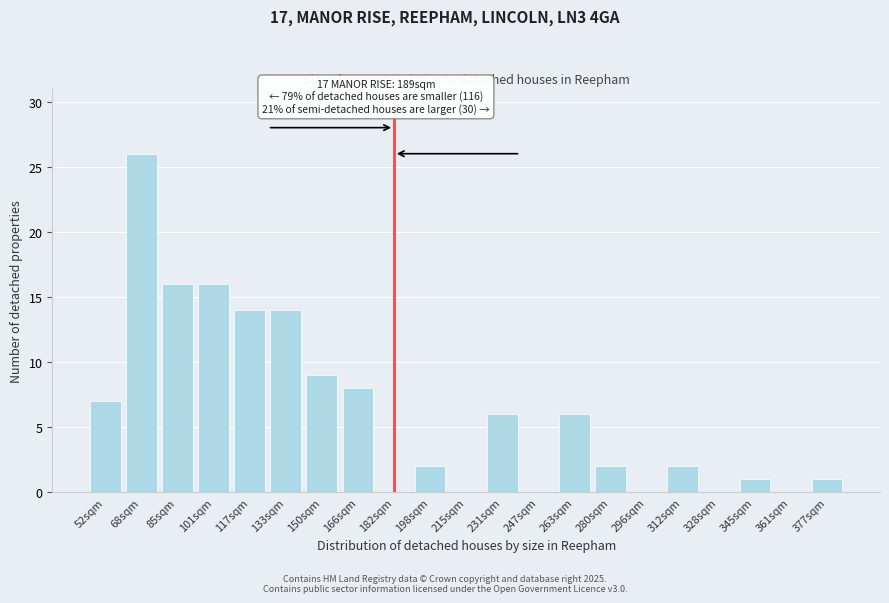

Reading left to right, list all the values displayed in this chart.

52sqm=7	68sqm=26	85sqm=16	101sqm=16	117sqm=14	133sqm=14	150sqm=9	166sqm=8	182sqm=0	198sqm=2	215sqm=0	231sqm=6	247sqm=0	263sqm=6	280sqm=2	296sqm=0	312sqm=2	328sqm=0	345sqm=1	361sqm=0	377sqm=1